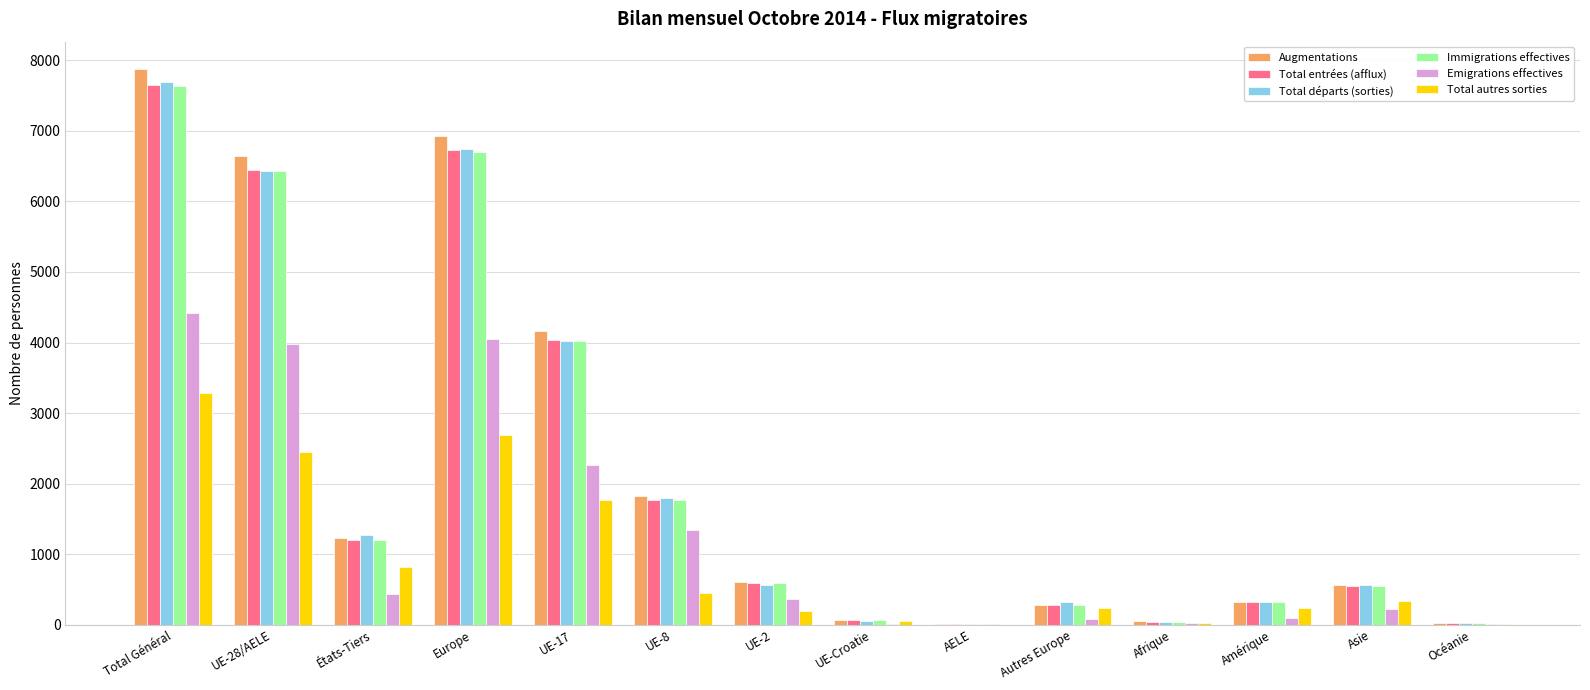

What is the average value of the Total départs (sorties) series?

2131